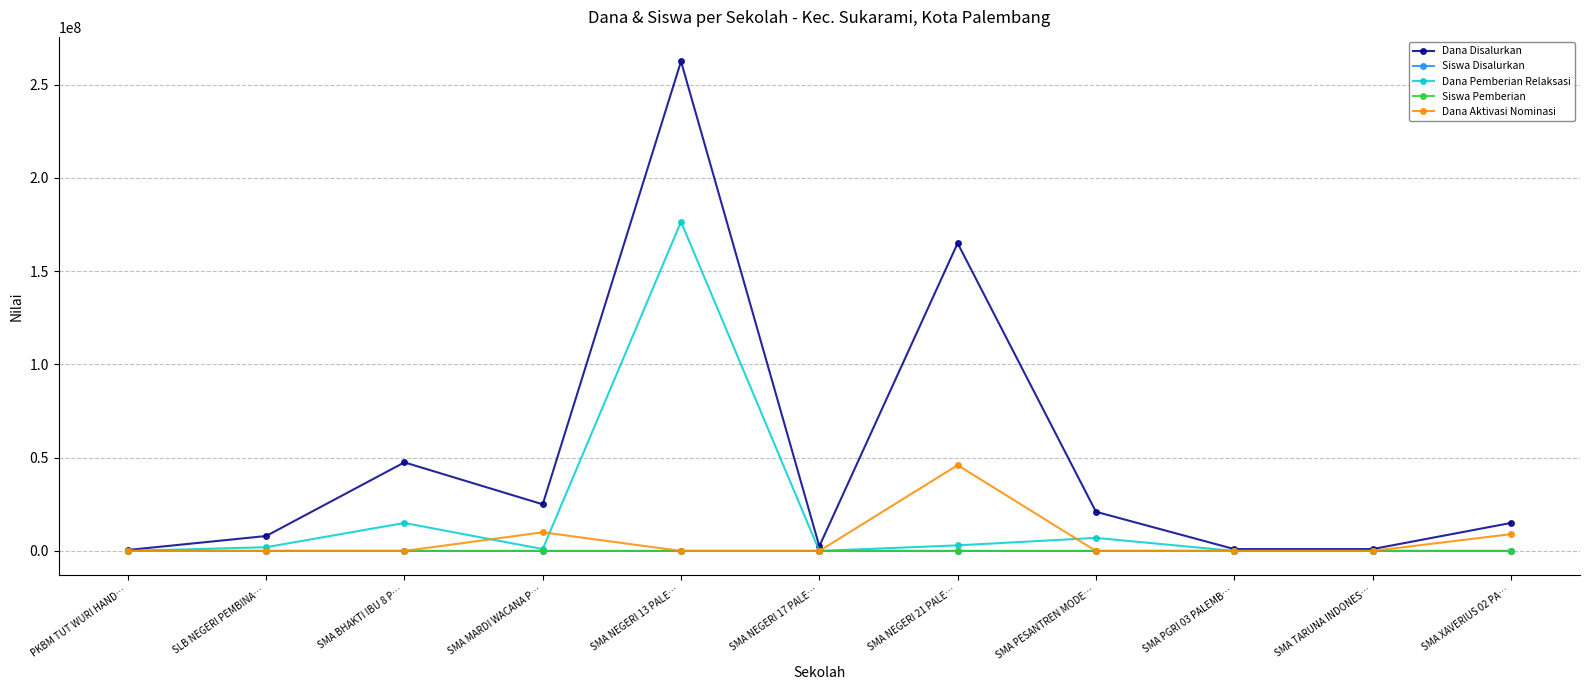

How many lines are shown in the chart?

5